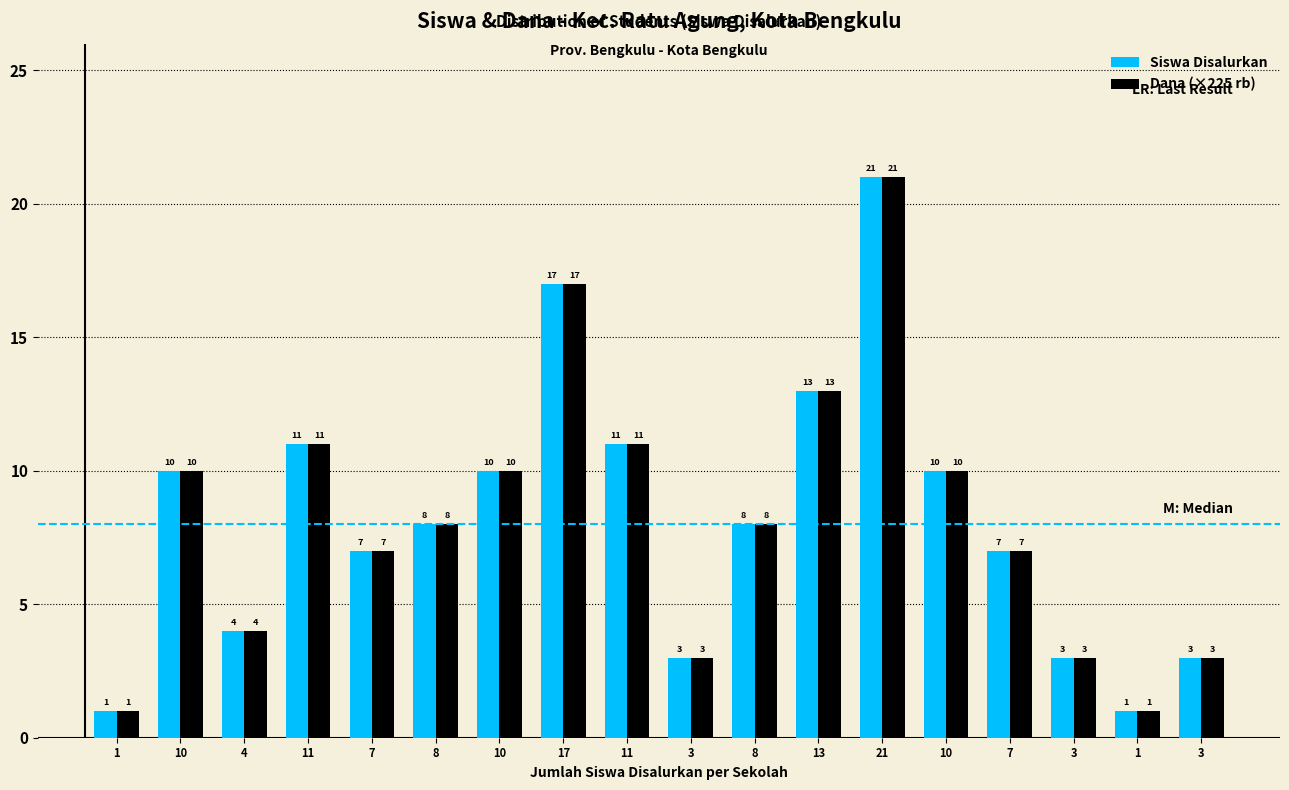

How many groups of bars are there?

18